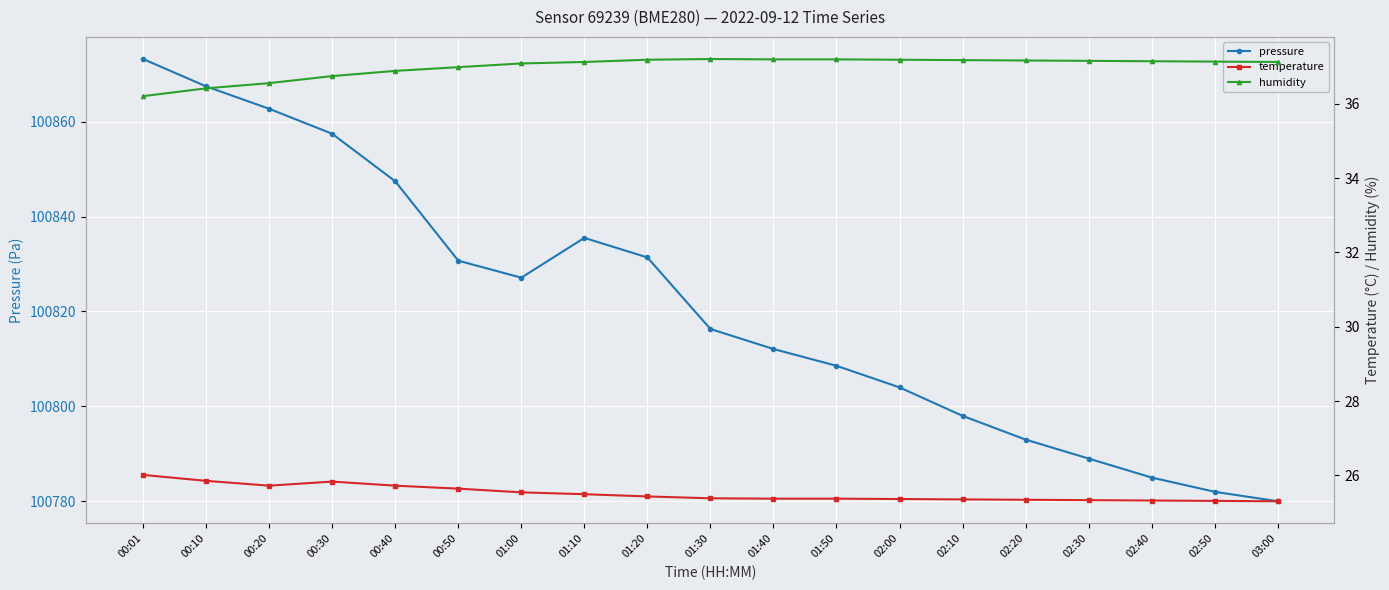

How many interior local peaks does the temperature series have?

1